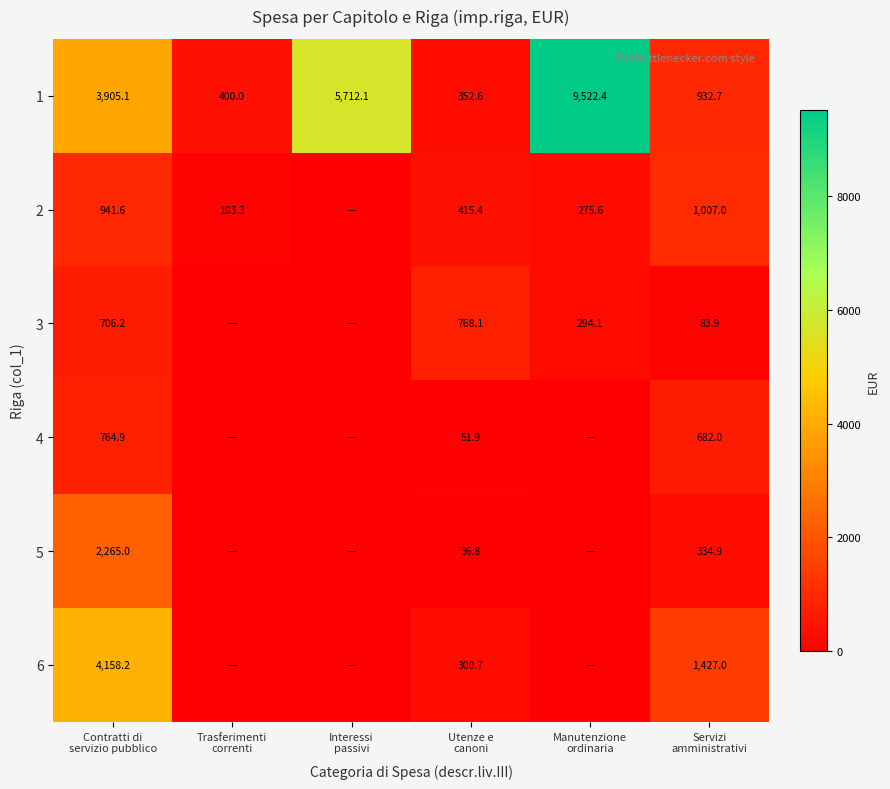

What is the difference between the highest and lowest values at Manutenzione
ordinaria?

9522.4